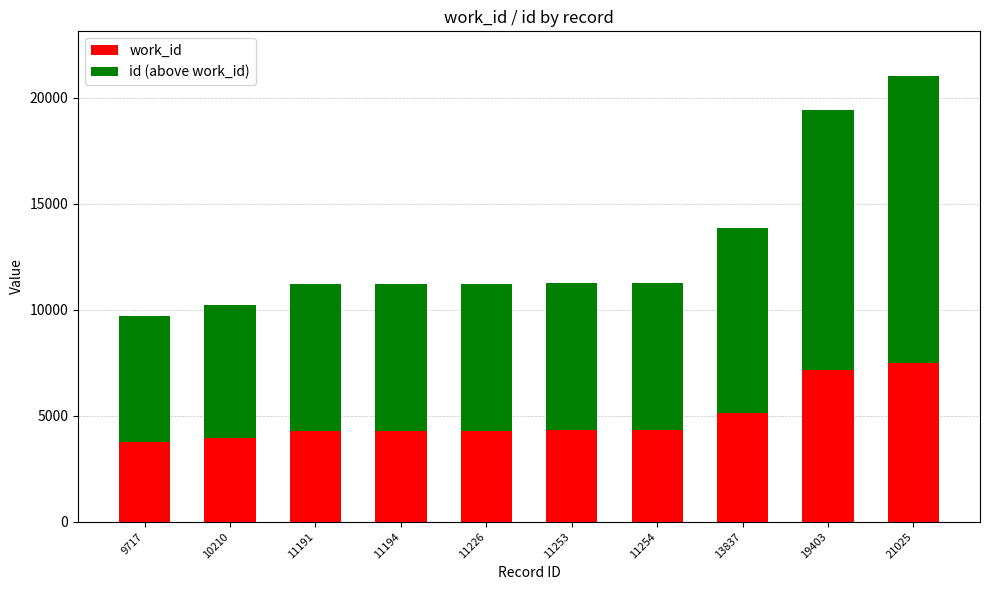

What is the difference between the second highest and minimum values in the work_id series?

3380